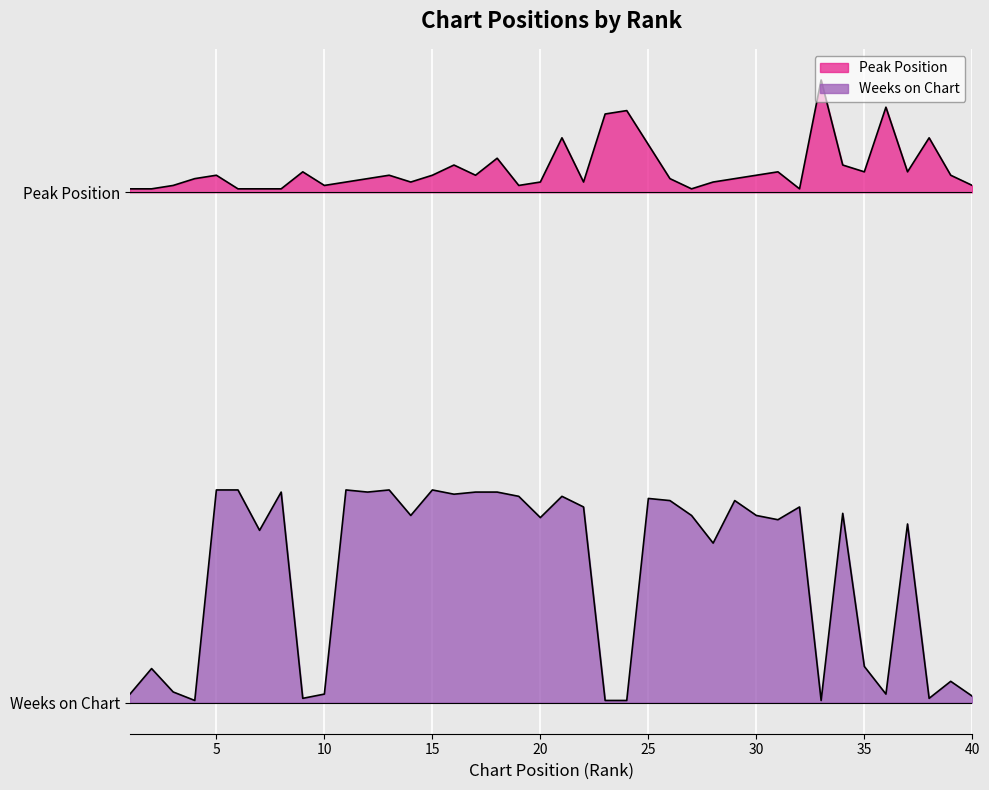

Which category has the lowest value across all series?

4